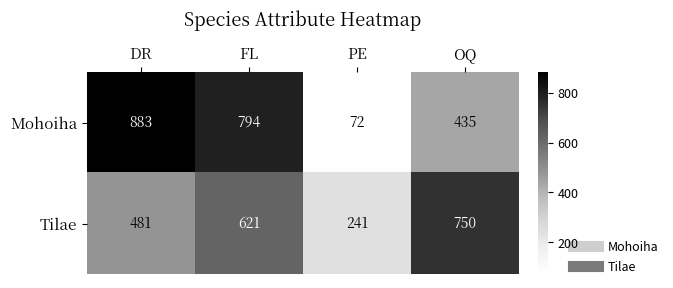

Which series has the largest total across all categories?

Mohoiha